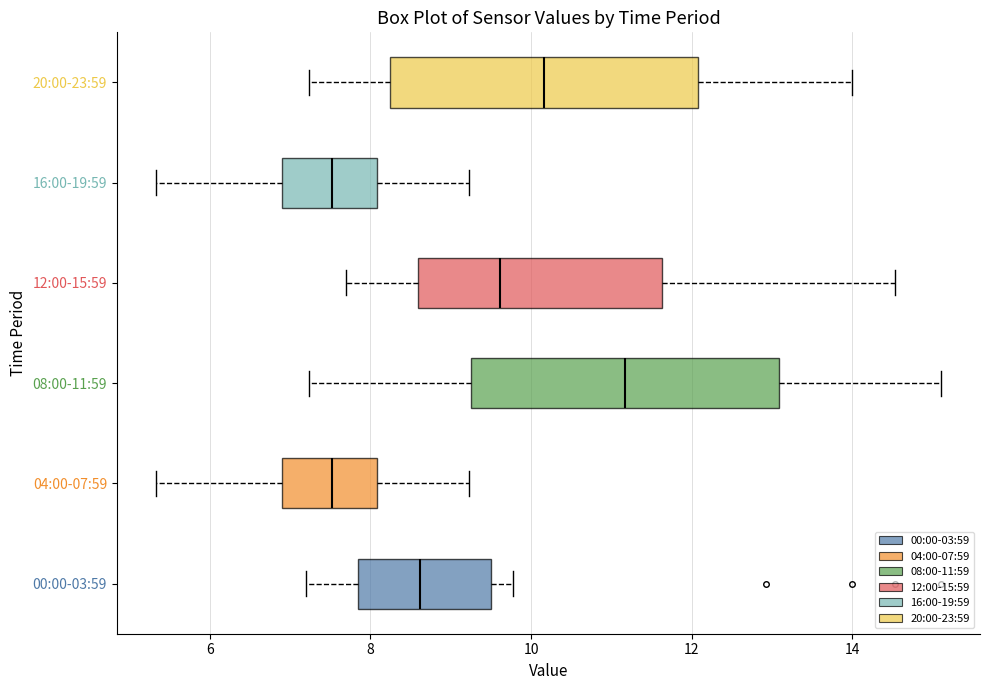

Reading bottom to top, read every box against the x-axis: the position of its median line, the range the box covers, and the ends of its whiskers. The values are not printed on the chart, so give them approximately, as read against the axis.

00:00-03:59: median 8.6, box 7.8 to 9.6, whiskers 7.2 to 9.8
04:00-07:59: median 7.6, box 7.0 to 8.0, whiskers 5.4 to 9.2
08:00-11:59: median 11.2, box 9.2 to 13.0, whiskers 7.2 to 15.2
12:00-15:59: median 9.6, box 8.6 to 11.6, whiskers 7.8 to 14.6
16:00-19:59: median 7.6, box 7.0 to 8.0, whiskers 5.4 to 9.2
20:00-23:59: median 10.2, box 8.2 to 12.0, whiskers 7.2 to 14.0